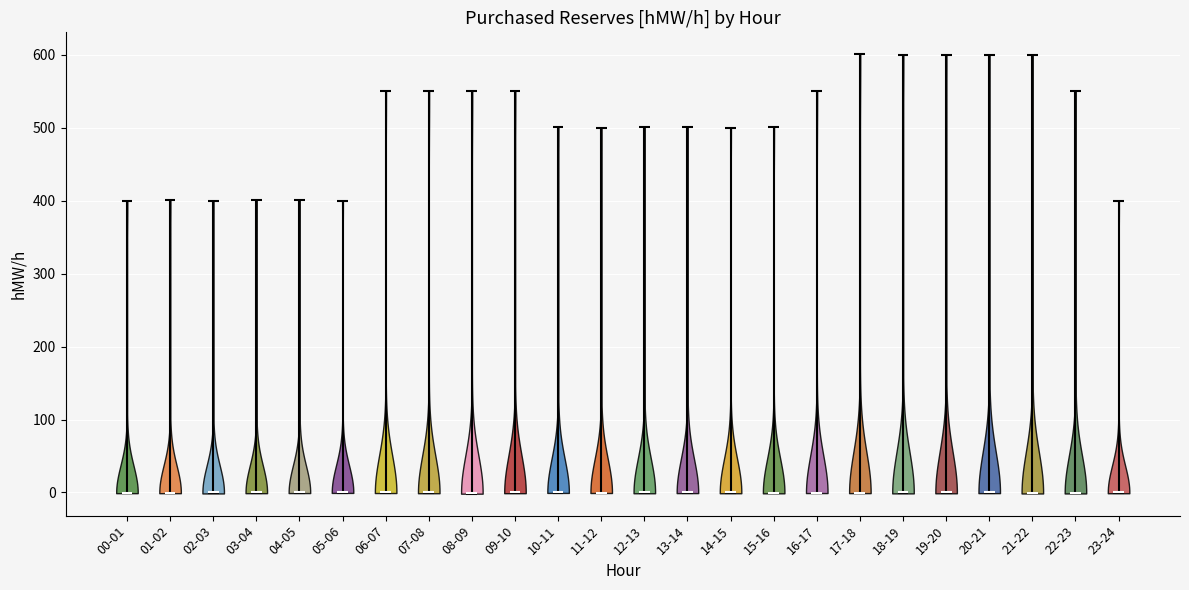

Reading left to right, read every violin against the y-axis: where its median line is, and the lowest and highest points it reaches. The values are not printed on the chart, so give them approximately, as read against the axis.

00-01: median line 0, lowest point 0, highest point 400
01-02: median line 0, lowest point 0, highest point 400
02-03: median line 0, lowest point 0, highest point 400
03-04: median line 0, lowest point 0, highest point 400
04-05: median line 0, lowest point 0, highest point 400
05-06: median line 0, lowest point 0, highest point 400
06-07: median line 0, lowest point 0, highest point 550
07-08: median line 0, lowest point 0, highest point 550
08-09: median line 0, lowest point 0, highest point 550
09-10: median line 0, lowest point 0, highest point 550
10-11: median line 0, lowest point 0, highest point 500
11-12: median line 0, lowest point 0, highest point 500
12-13: median line 0, lowest point 0, highest point 500
13-14: median line 0, lowest point 0, highest point 500
14-15: median line 0, lowest point 0, highest point 500
15-16: median line 0, lowest point 0, highest point 500
16-17: median line 0, lowest point 0, highest point 550
17-18: median line 0, lowest point 0, highest point 600
18-19: median line 0, lowest point 0, highest point 600
19-20: median line 0, lowest point 0, highest point 600
20-21: median line 0, lowest point 0, highest point 600
21-22: median line 0, lowest point 0, highest point 600
22-23: median line 0, lowest point 0, highest point 550
23-24: median line 0, lowest point 0, highest point 400